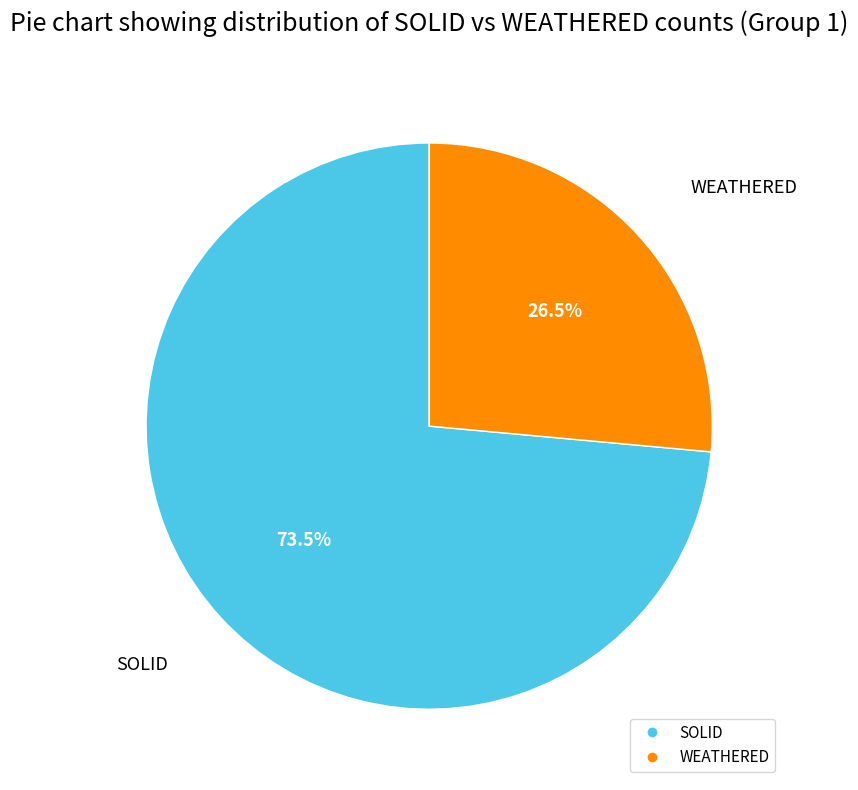

To the nearest percent, what is the difference between the WEATHERED and SOLID slice percentages?

47%